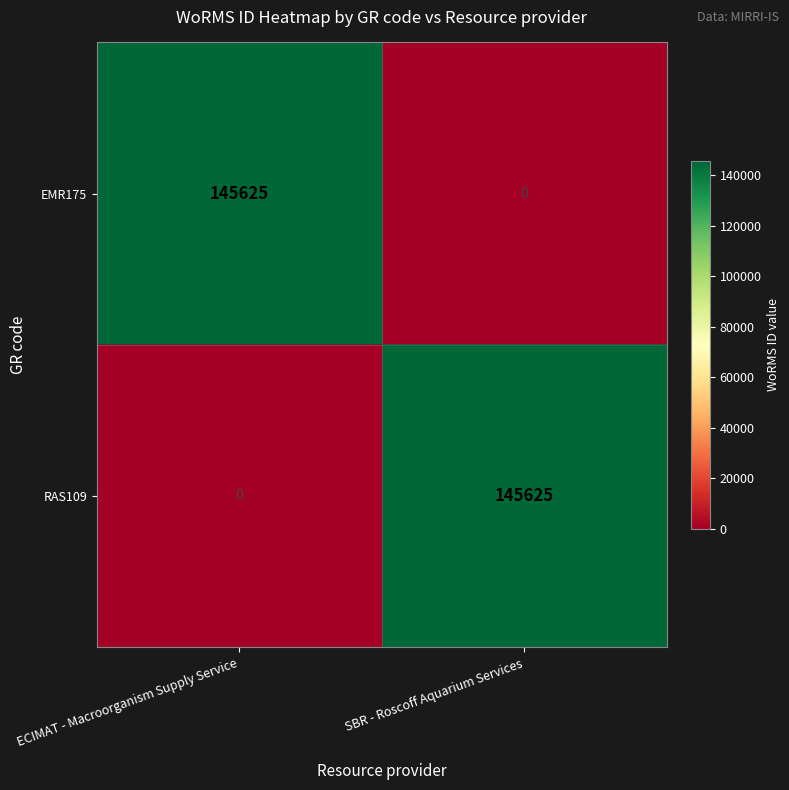

Where is EMR175 nearest to the value 72812?

SBR - Roscoff Aquarium Services